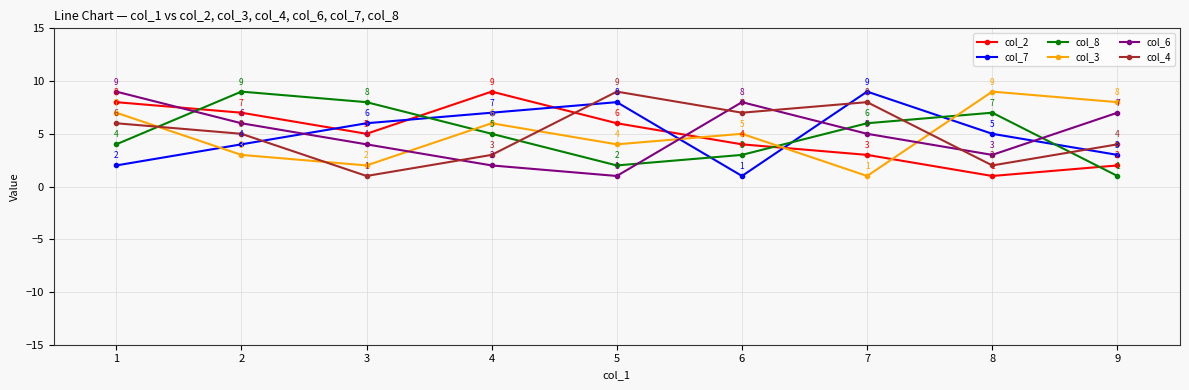

At which category does col_7 reach its first local peak?

5